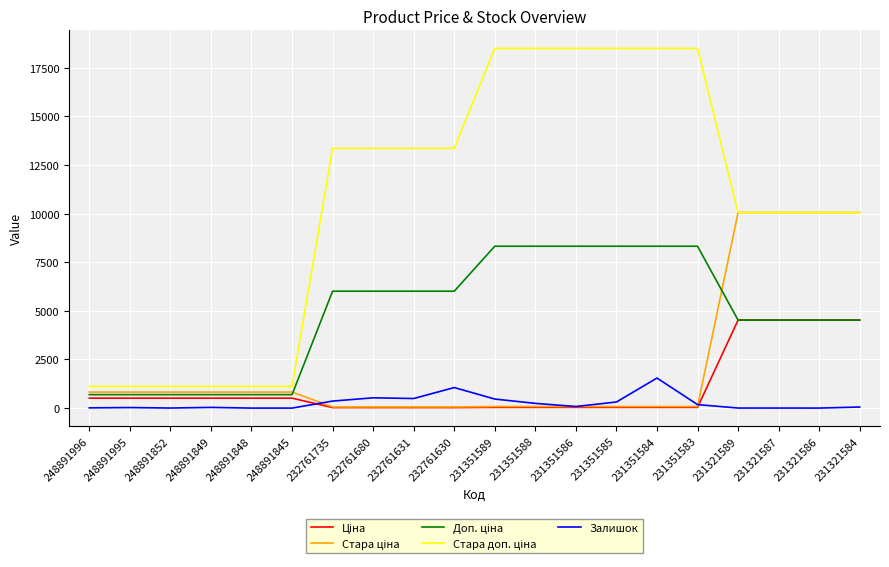

The value of Залишок at 231351589 is 465.0. True or false?

True